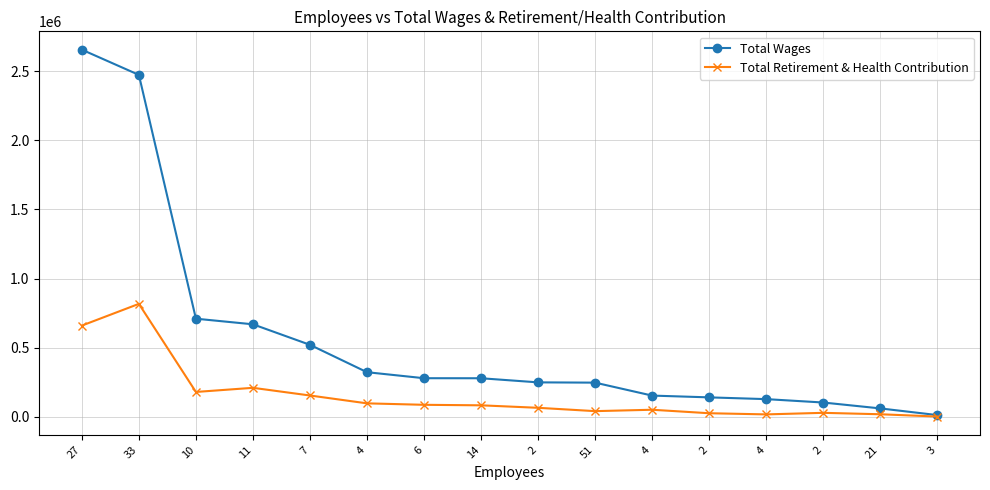

At which category is the sum across all series the highest?

27